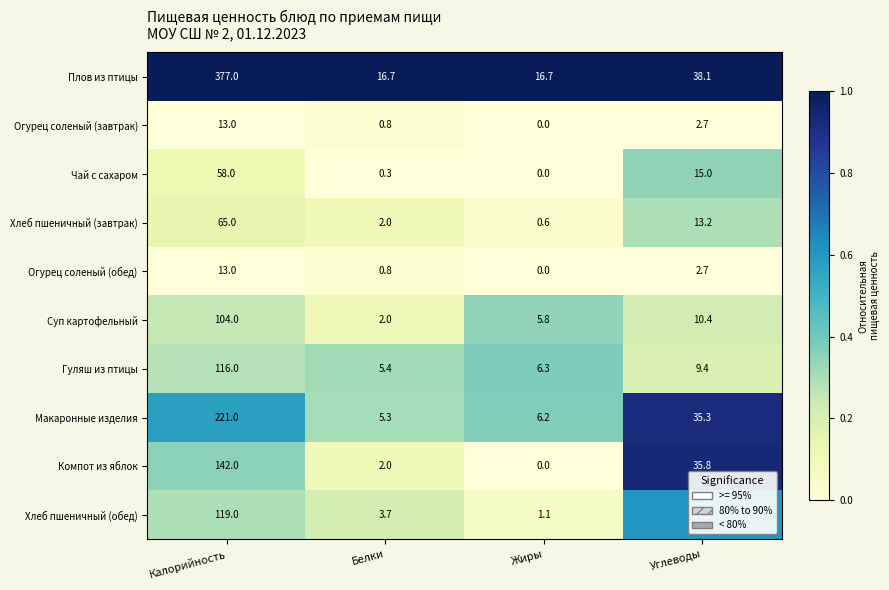

What is the greatest value displayed?

377.0